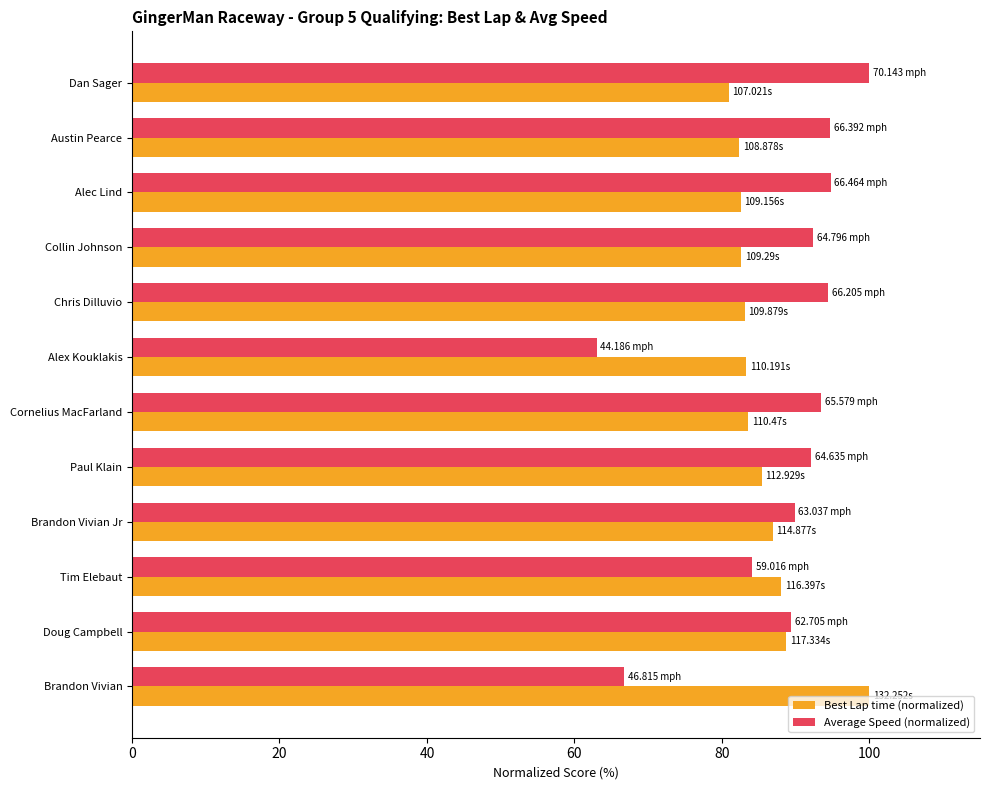

At which category does the chart reach its minimum across all series?

Alex Kouklakis